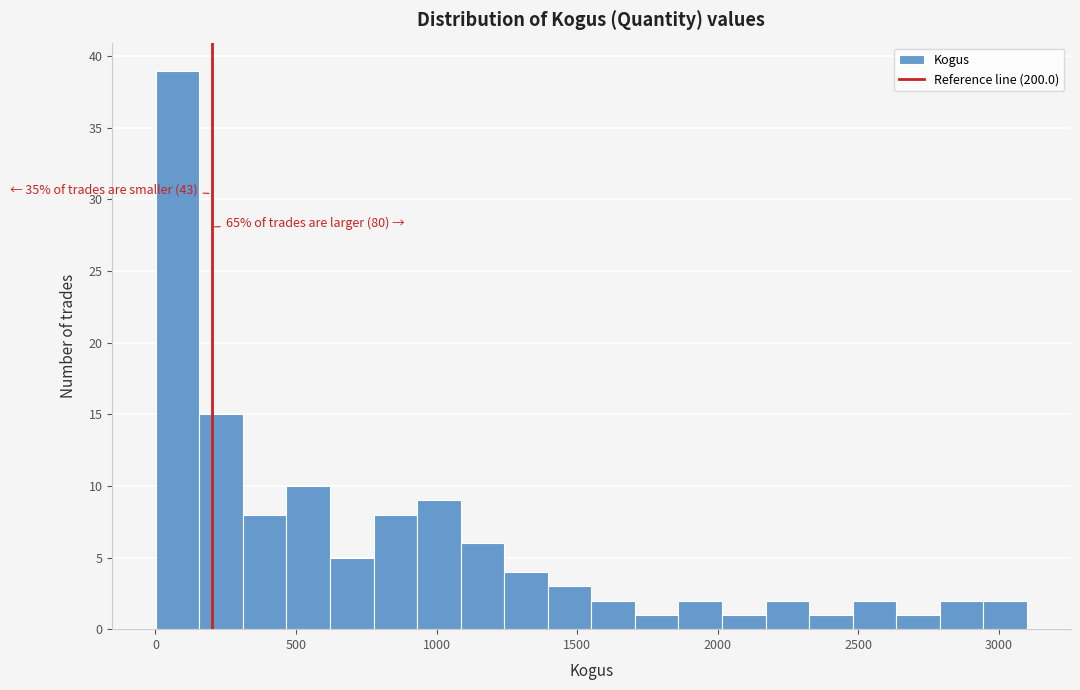

Read against the x-axis, roughly where is the centre of the tallest bar?

100